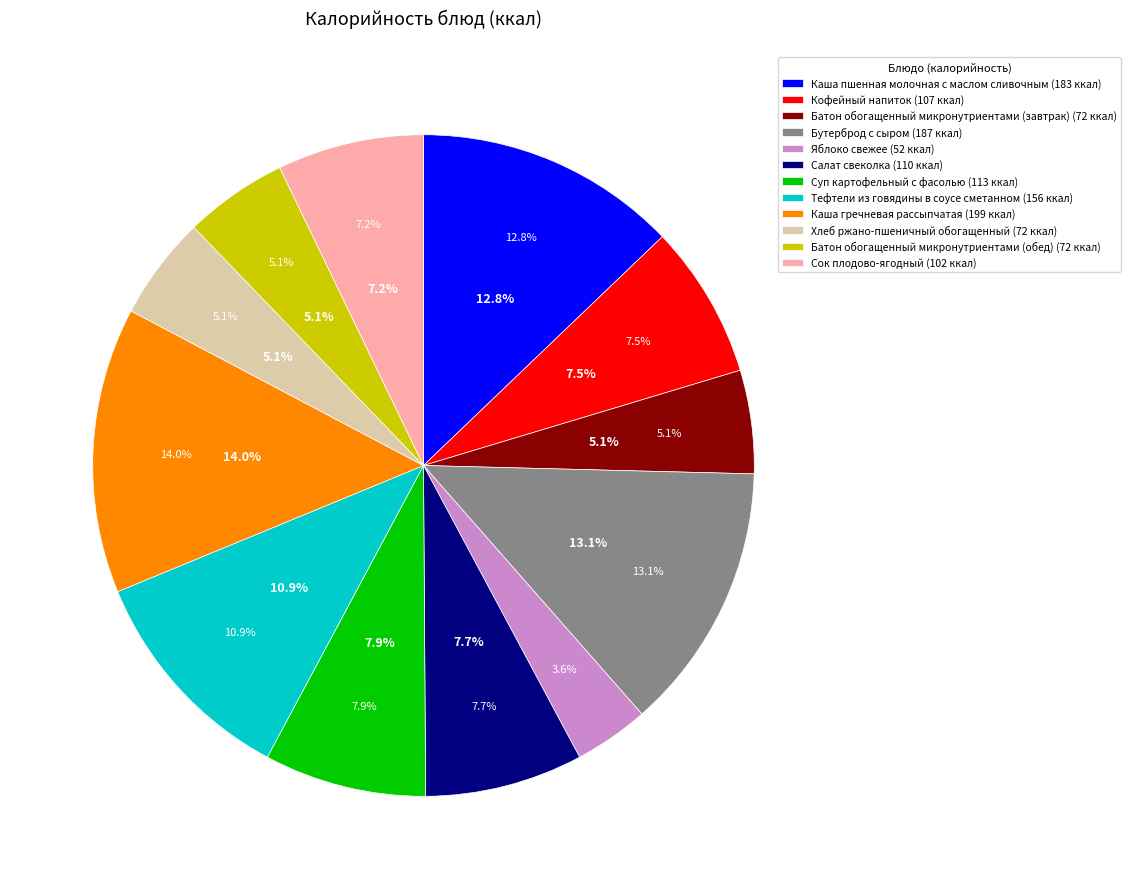

Is it true that Хлеб ржано-пшеничный обогащенный is 5% of the pie?

True